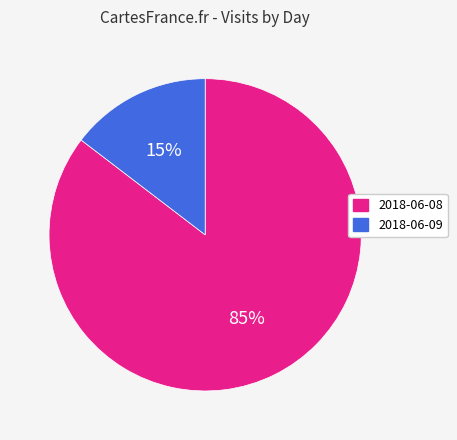

Is it true that 2018-06-08 is 85% of the pie?

True